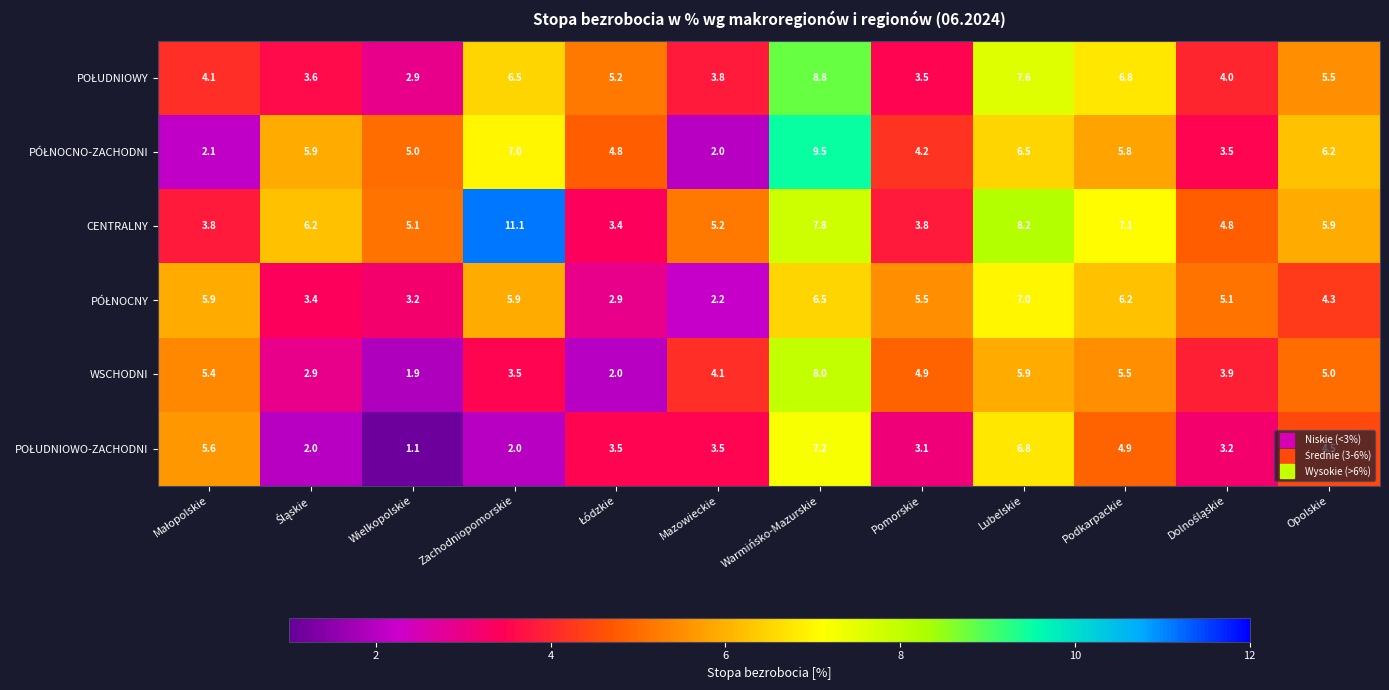

What is the difference between the second highest and second lowest values in the WSCHODNI series?

3.9